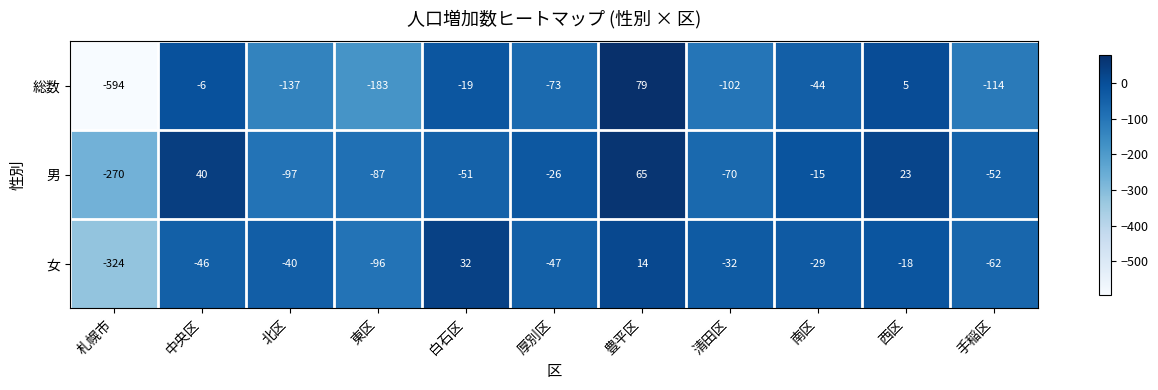

True or false: 総数 has a value of -928 at 札幌市.

False